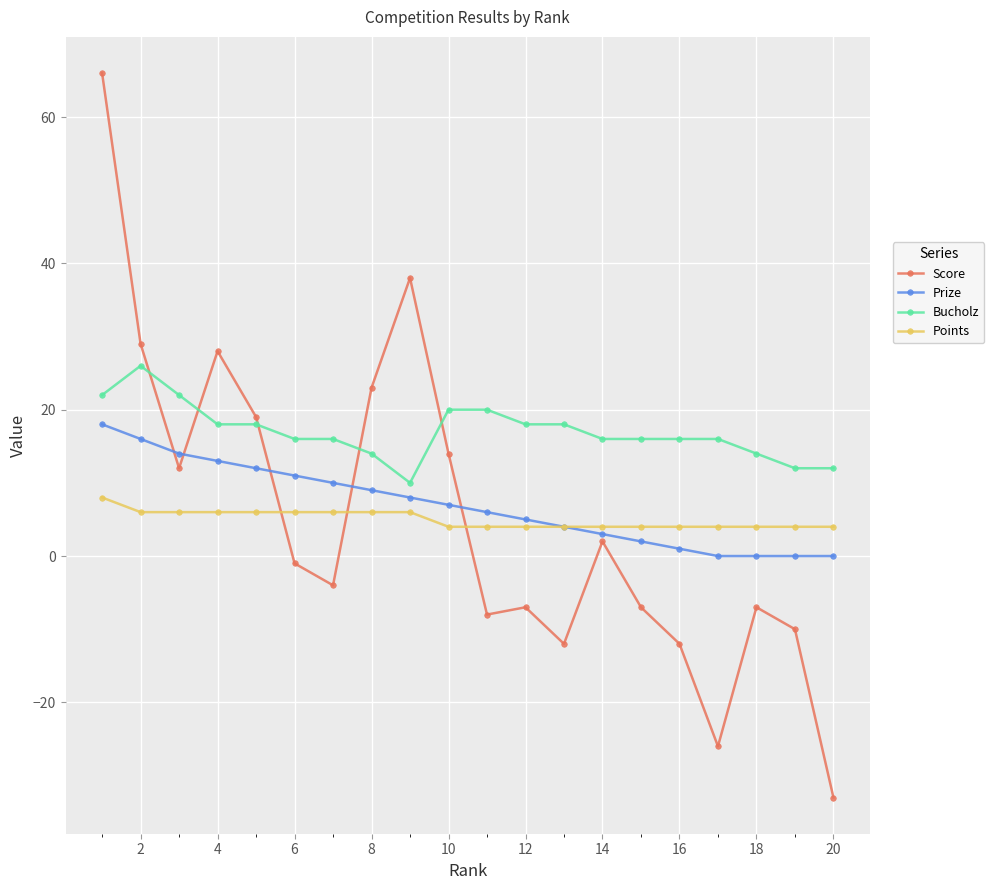

Is this an area chart (filled region under the line)?

No